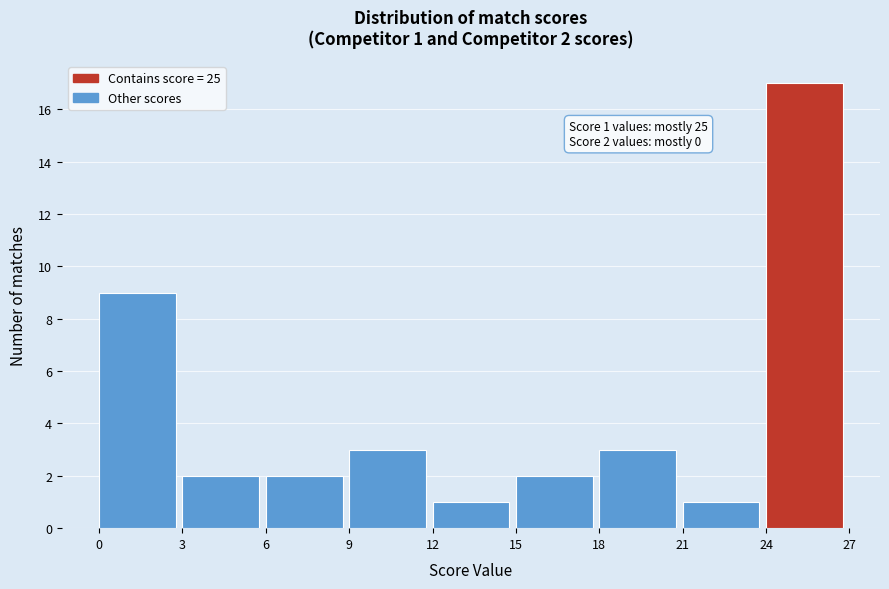

Which range on the x-axis has the tallest bar?

24 to 27